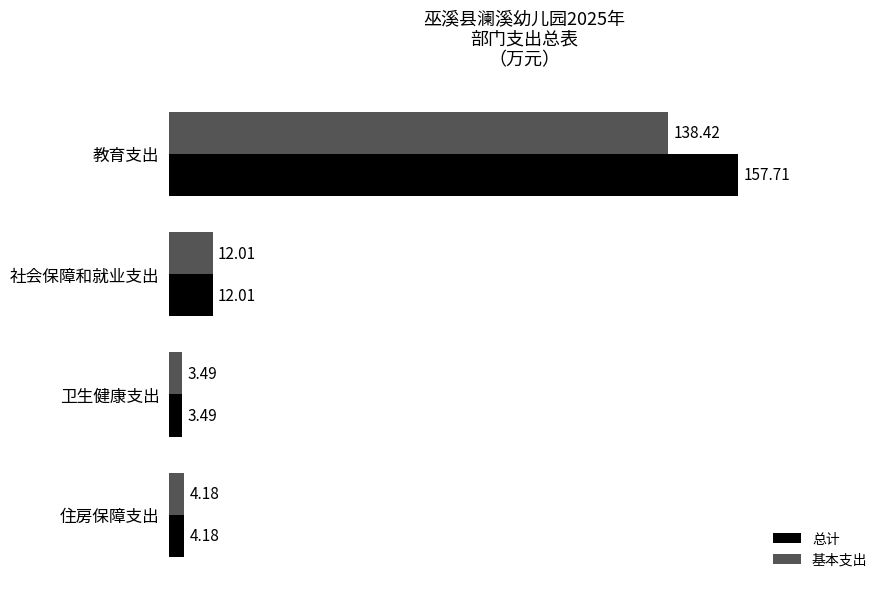

Which category has the highest value across all series?

教育支出